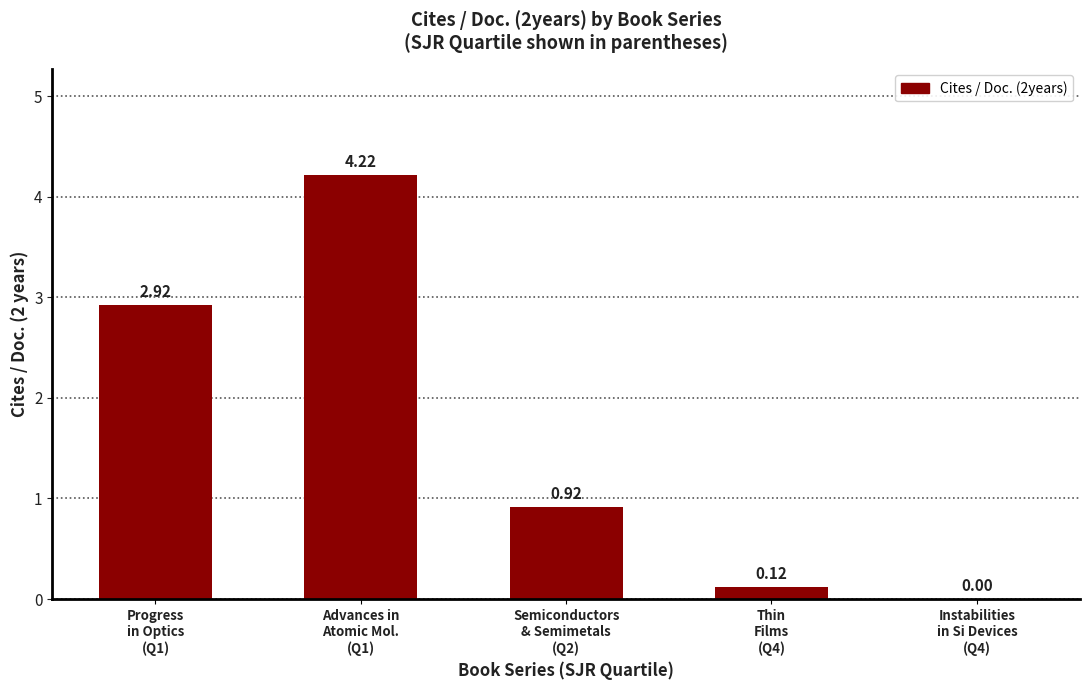

What is the sum of all values?

8.2